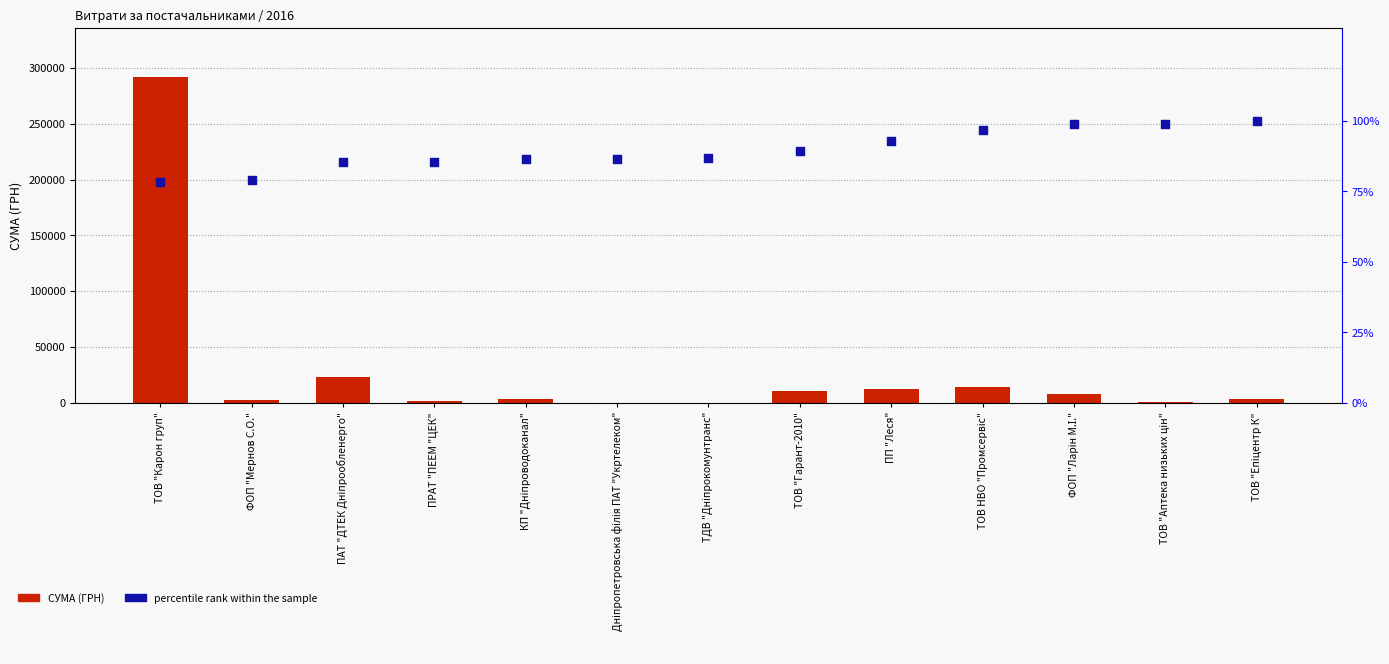

At which category is the sum across all series the highest?

ТОВ "Карон груп"